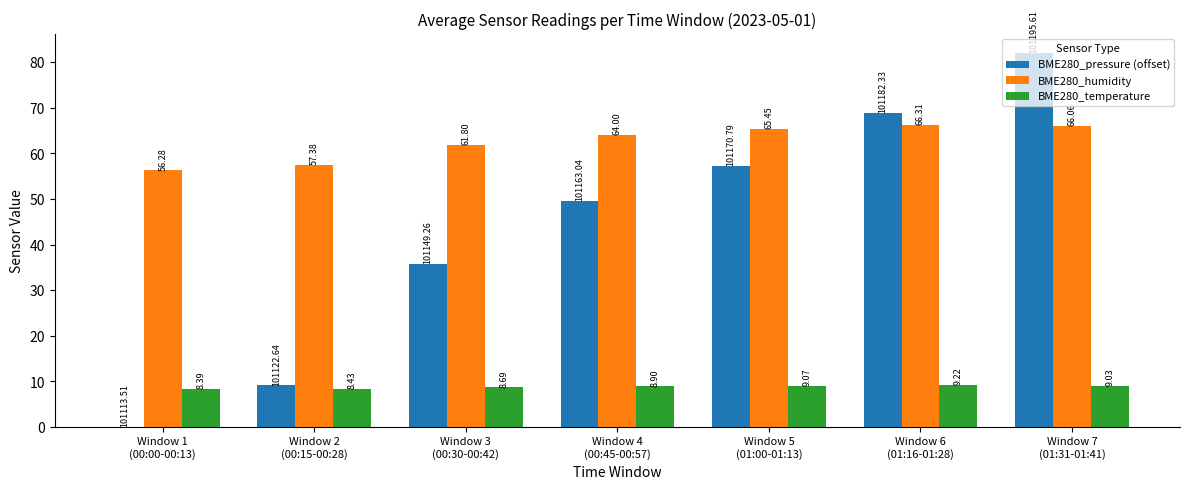

At which category is the sum across all series the highest?

Window 7
(01:31-01:41)